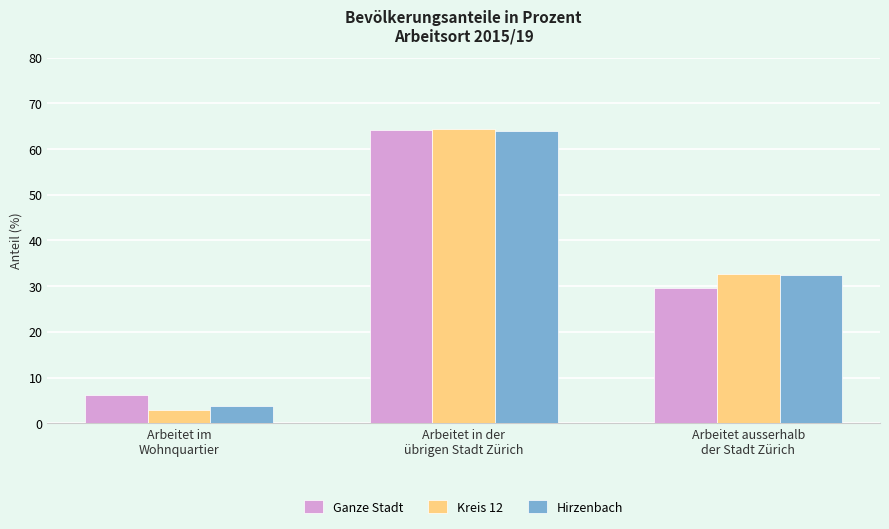

What are all the series names shown in the legend?

Ganze Stadt, Kreis 12, Hirzenbach